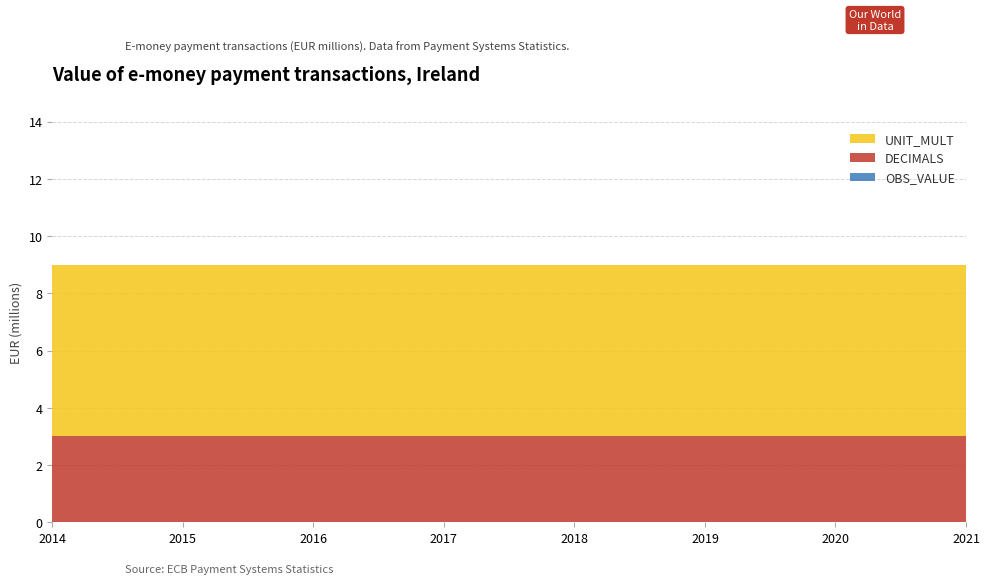

Reading left to right, list all the values displayed in this chart.

TIME_PERIOD: 2014=2014	2015=2015	2016=2016	2017=2017	2018=2018	2019=2019	2020=2020	2021=2021
OBS_VALUE: 2014=0	2015=0	2016=0	2017=0	2018=0	2019=0	2020=0	2021=0
DECIMALS: 2014=3	2015=3	2016=3	2017=3	2018=3	2019=3	2020=3	2021=3
UNIT_MULT: 2014=6	2015=6	2016=6	2017=6	2018=6	2019=6	2020=6	2021=6